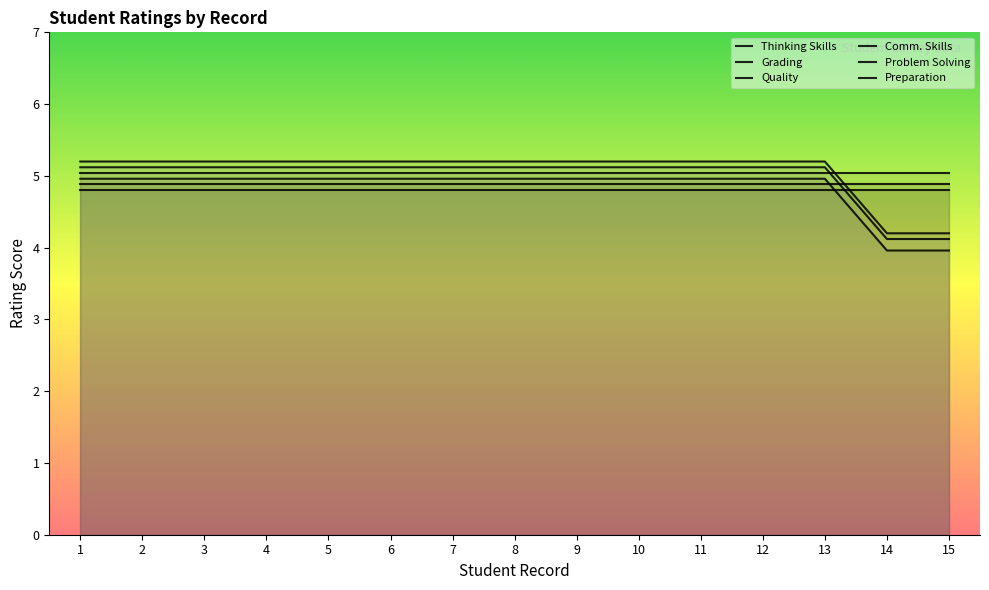

The Comm. Skills series shows 7.4 at 4. True or false?

False